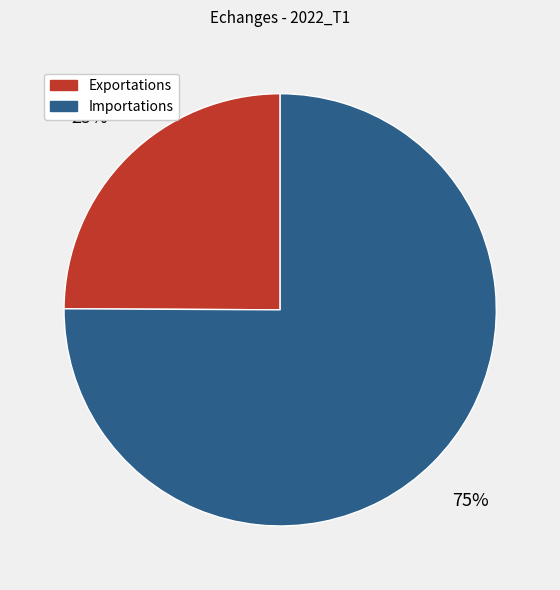

Is there a majority slice in this chart?

Yes